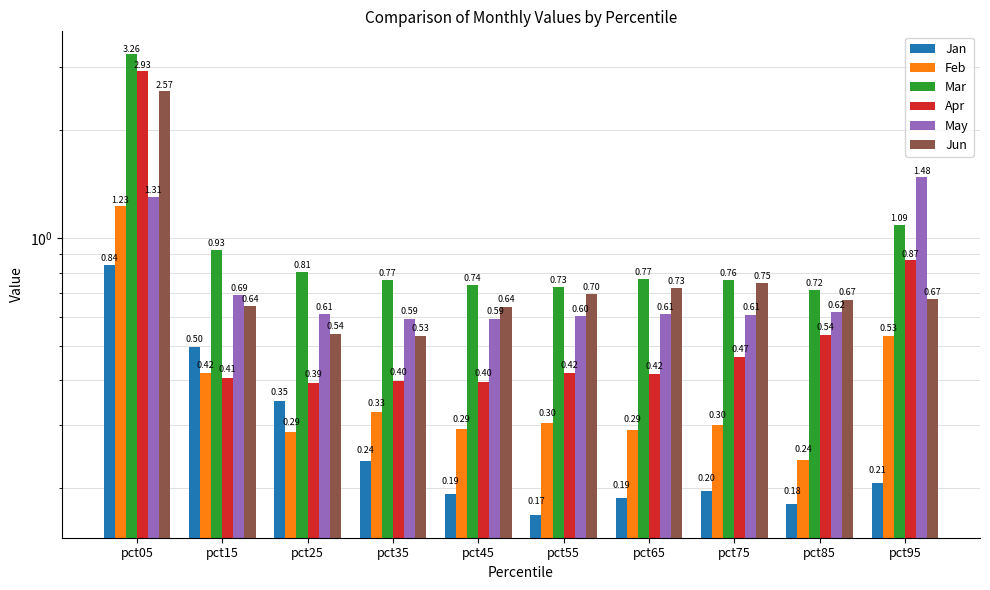

What is the value of the Apr bar at the 2nd from the left?

0.4